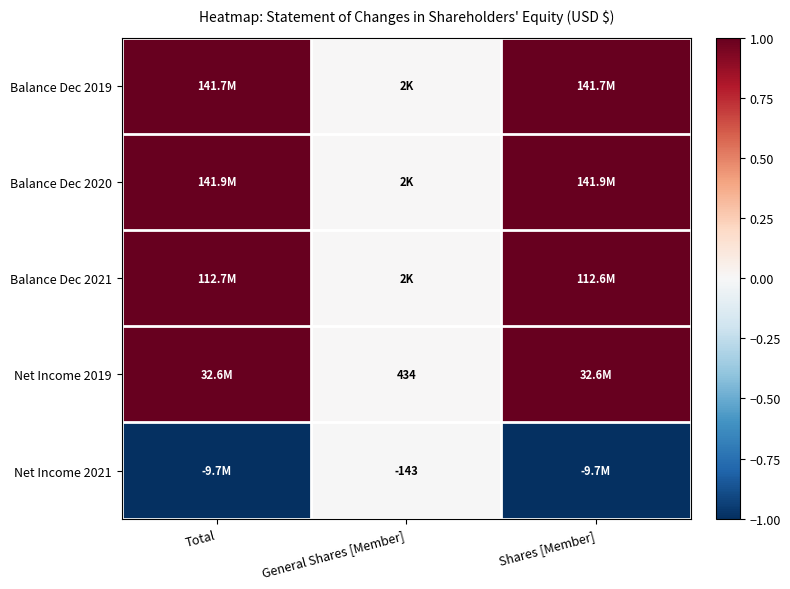

At which label is Net Income 2021 closest to 0?

General Shares [Member]